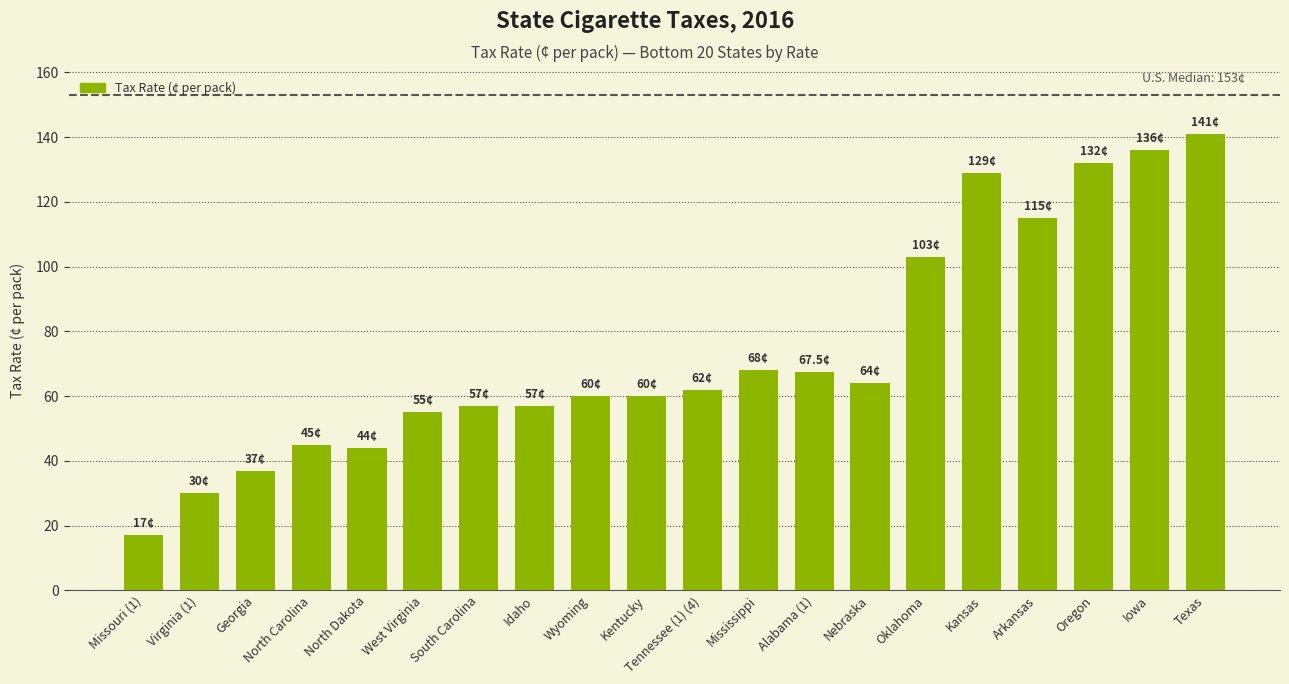

The chart shows a value of 33.7 at Alabama (1). True or false?

False